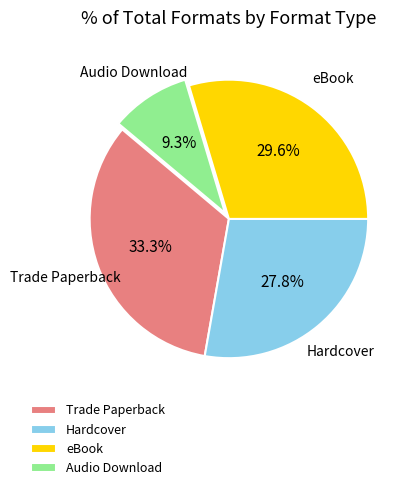

What percentage is the Audio Download slice, to the nearest percent?

9%